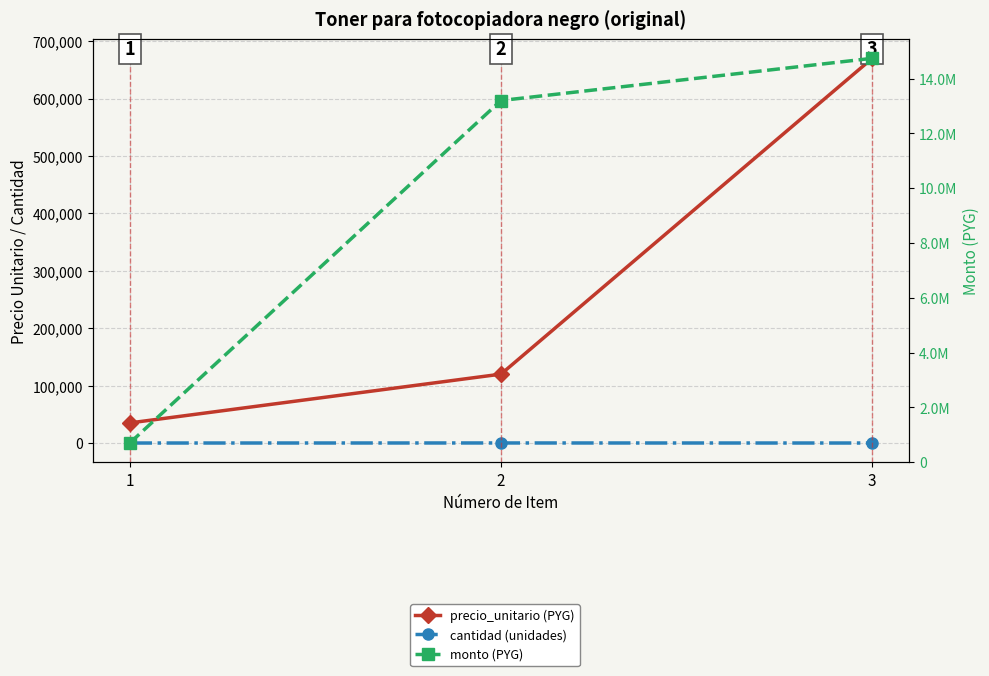

What is the value of the monto (PYG) point at the 2nd from the left?

13200000